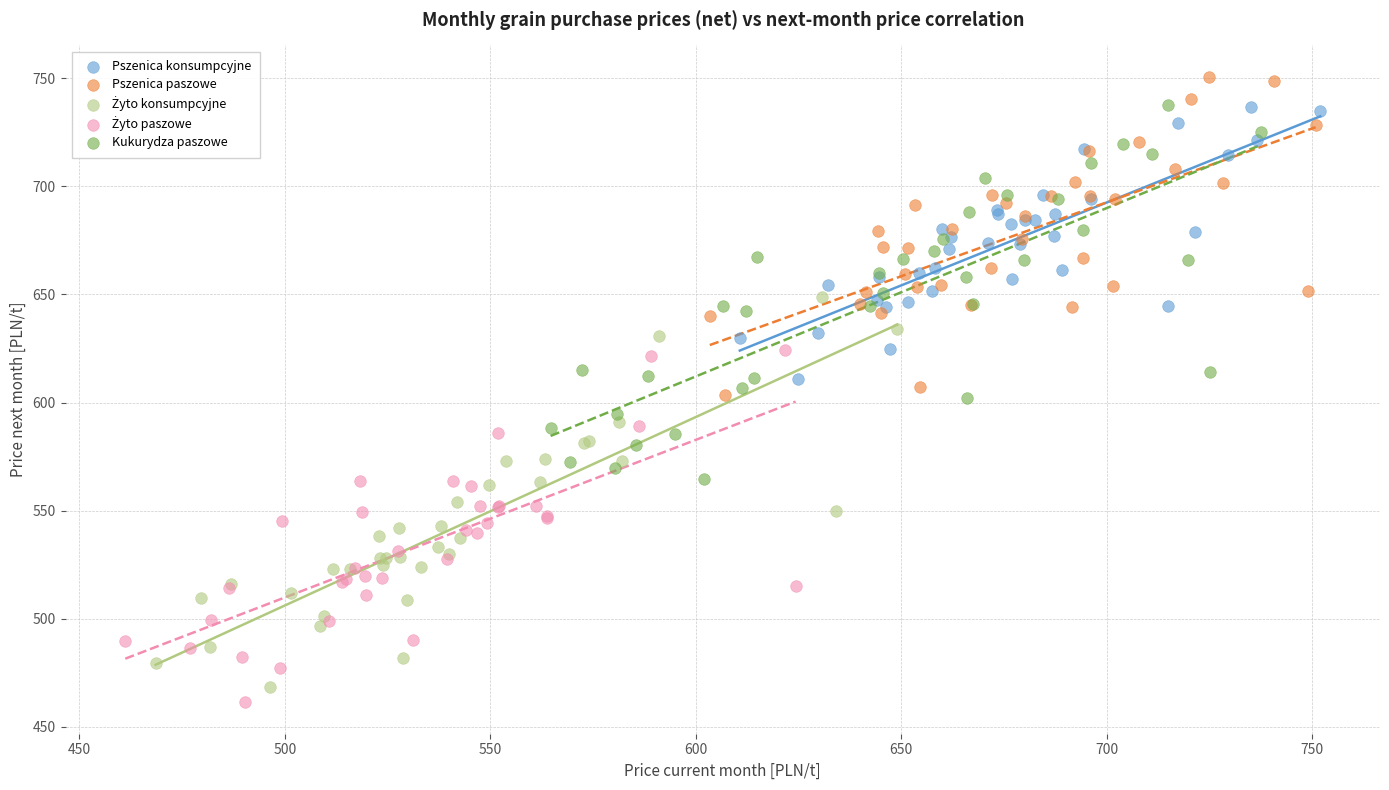

Which series reaches the maximum Y coordinate?

Pszenica paszowe